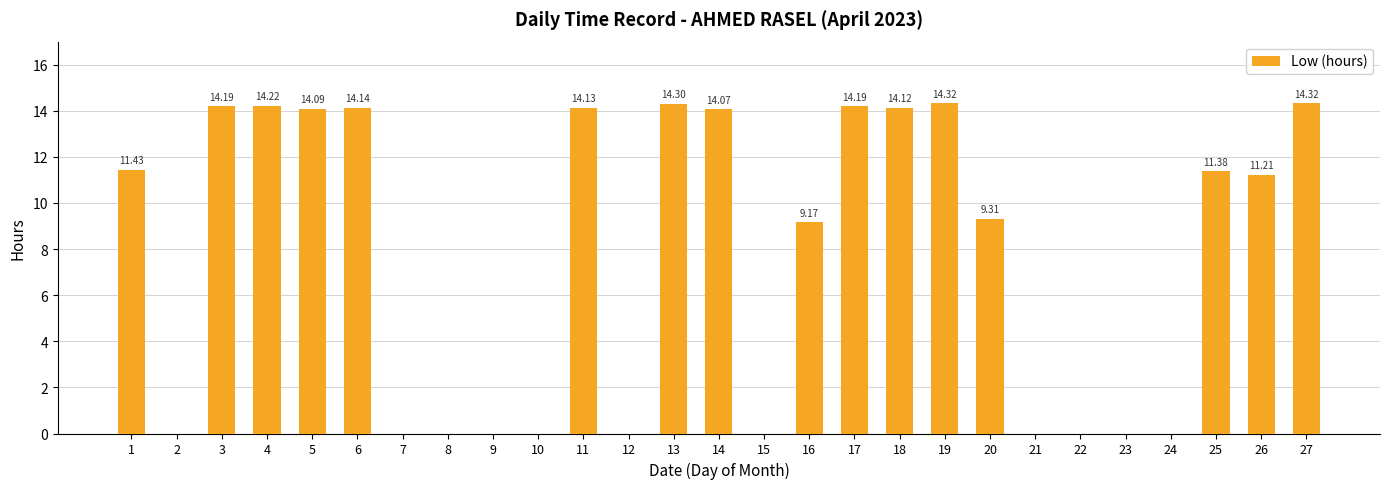

Reading left to right, transcribe all the data shown in this chart.

1=11.4	2=0.0	3=14.2	4=14.2	5=14.1	6=14.1	7=0.0	8=0.0	9=0.0	10=0.0	11=14.1	12=0.0	13=14.3	14=14.1	15=0.0	16=9.2	17=14.2	18=14.1	19=14.3	20=9.3	21=0.0	22=0.0	23=0.0	24=0.0	25=11.4	26=11.2	27=14.3